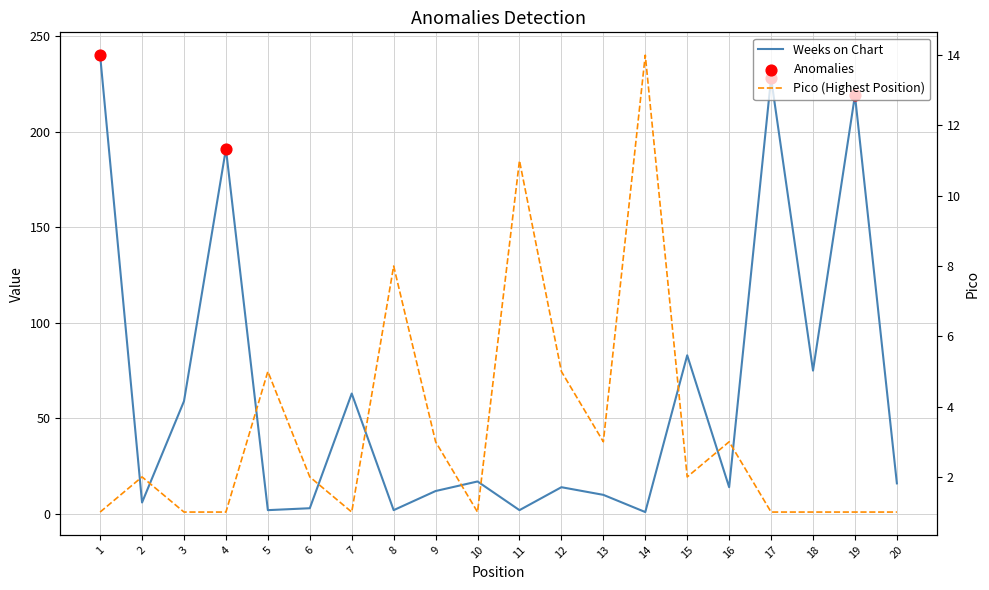

At how many categories does at least one series exceed 157?

4